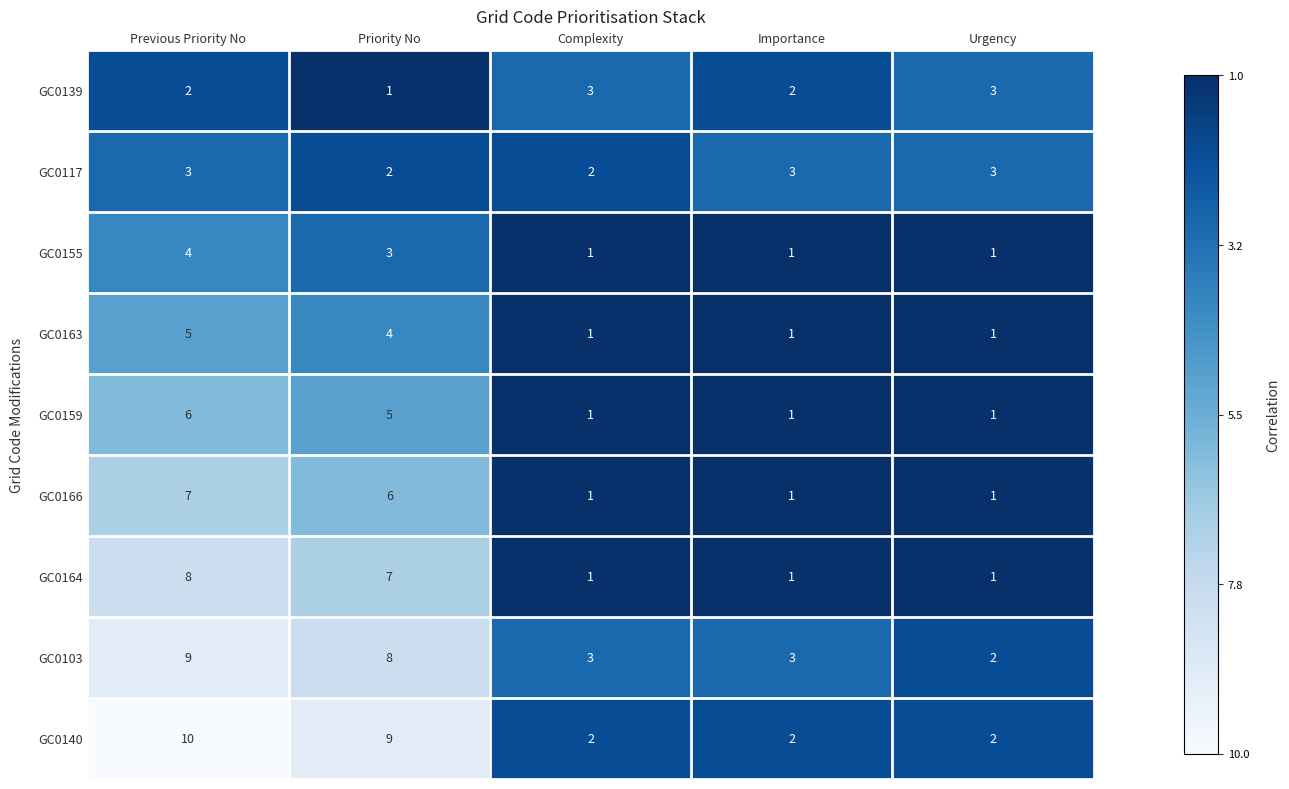

What is the difference between the maximum and second lowest values in the GC0155 series?

3